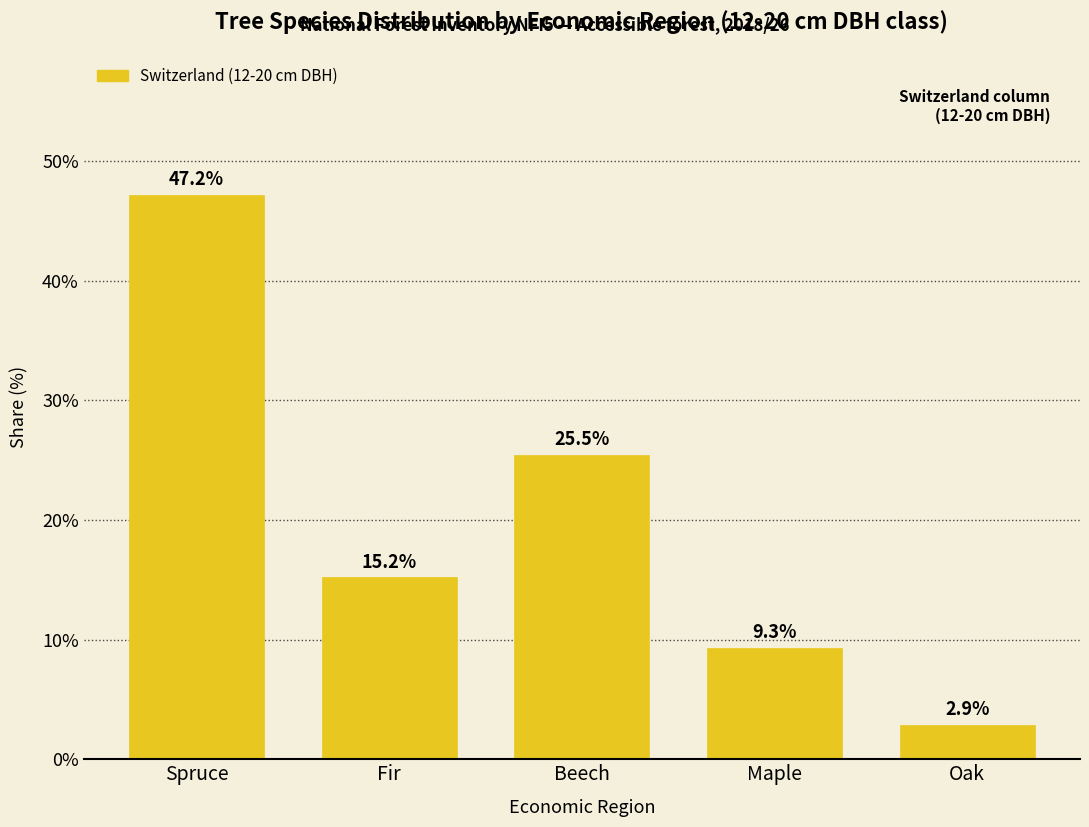

Reading left to right, list all the values displayed in this chart.

47.2	15.2	25.5	9.3	2.9